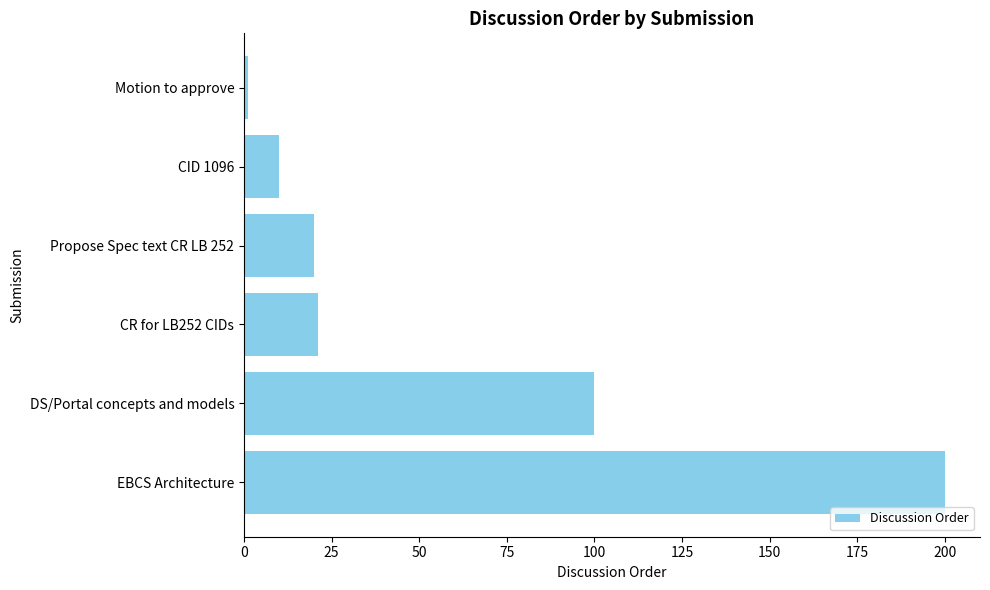

Which label corresponds to the largest value in the chart?

EBCS Architecture